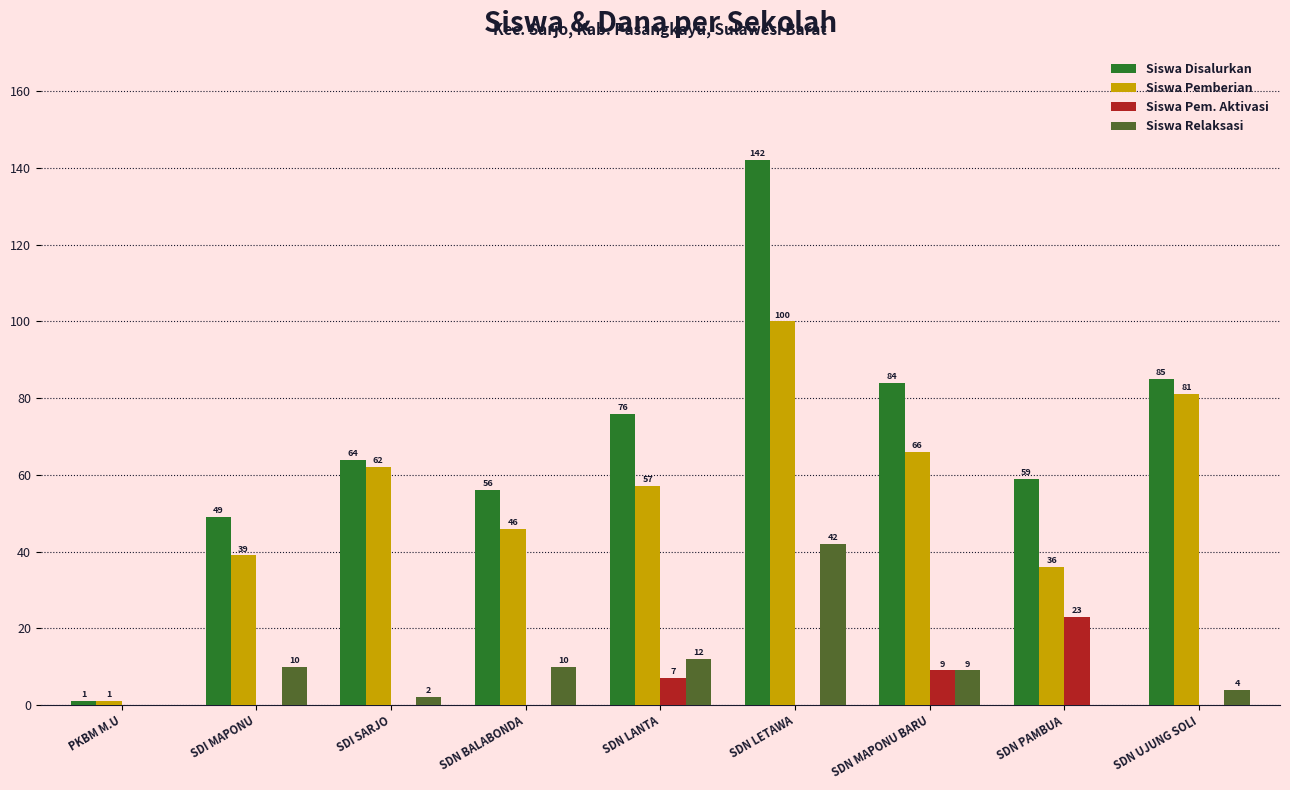

At which label does Siswa Disalurkan reach its peak?

SDN LETAWA